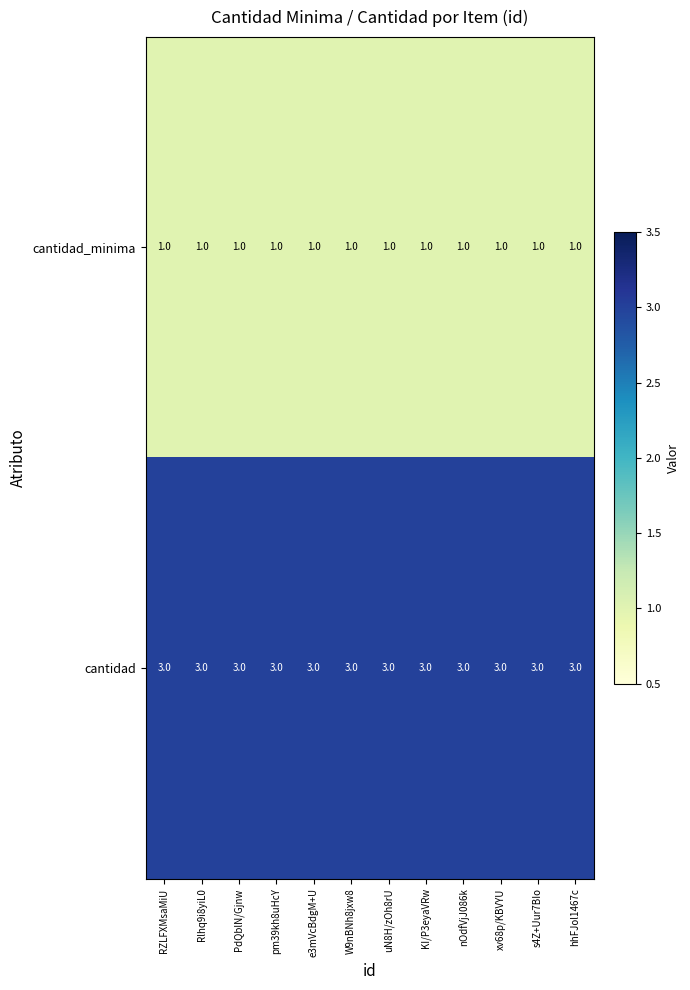

At pm39kh8uHcY, list the series in order from smallest to largest.

cantidad_minima, cantidad